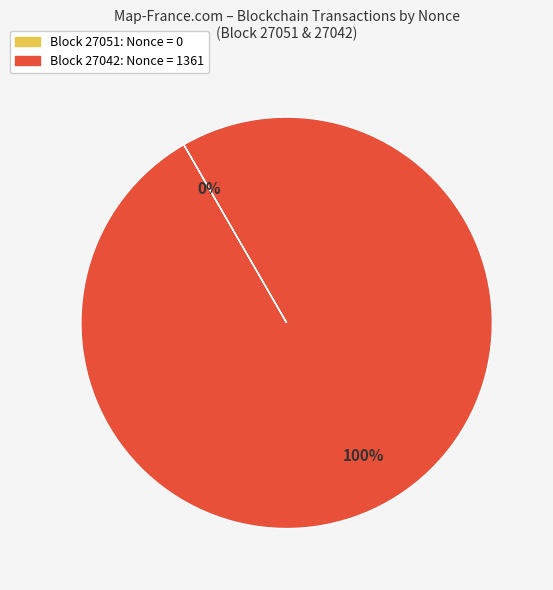

Does any single category account for the majority?

Yes